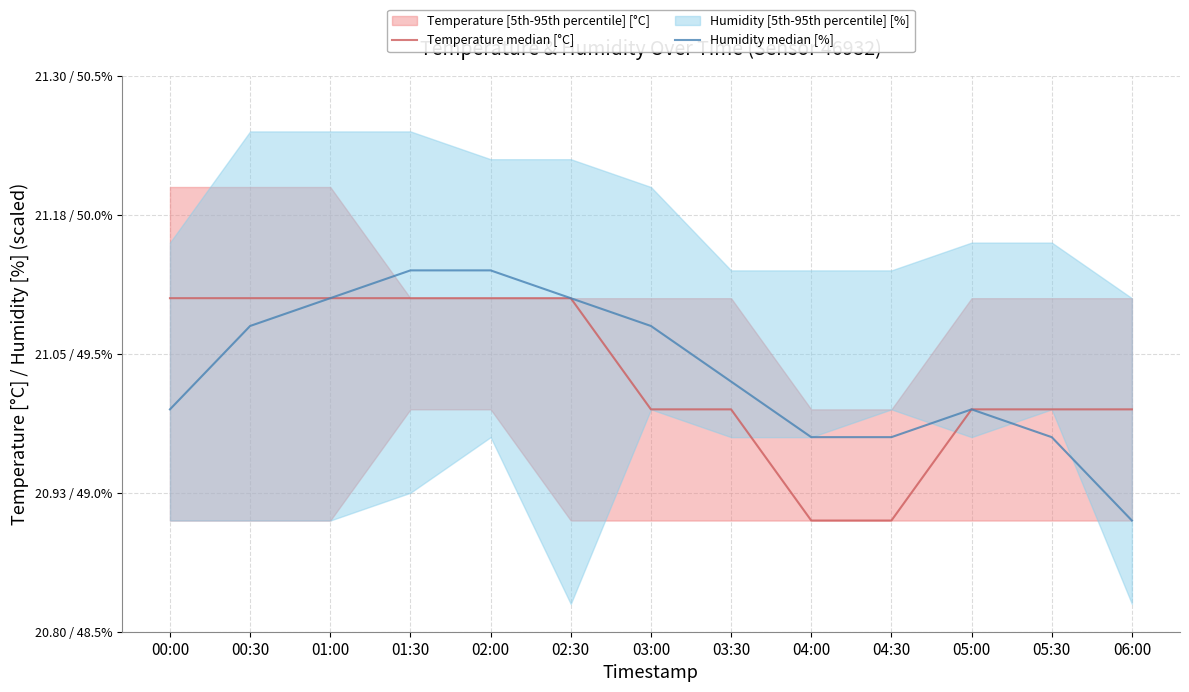

What is the minimum value for Temperature median [°C]?

20.9